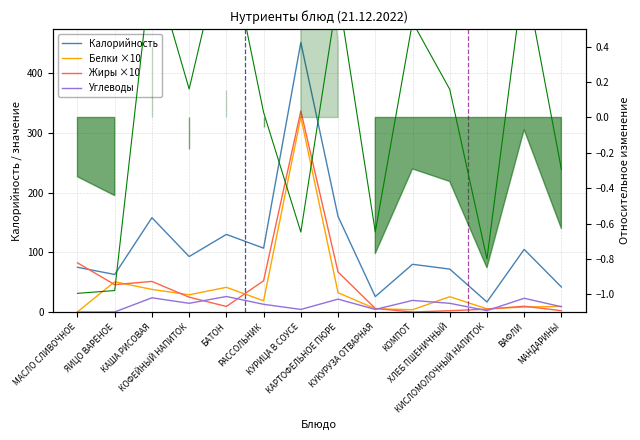

Is this an area chart (filled region under the line)?

No